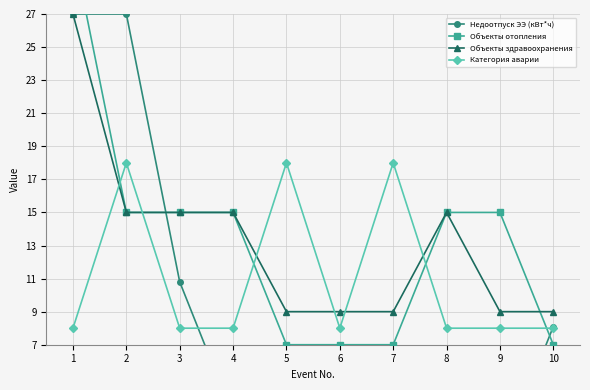

List the labels in order of Недоотпуск ЭЭ (кВт*ч) value, largest first.

1, 2, 3, 10, 6, 4, 8, 7, 5, 9